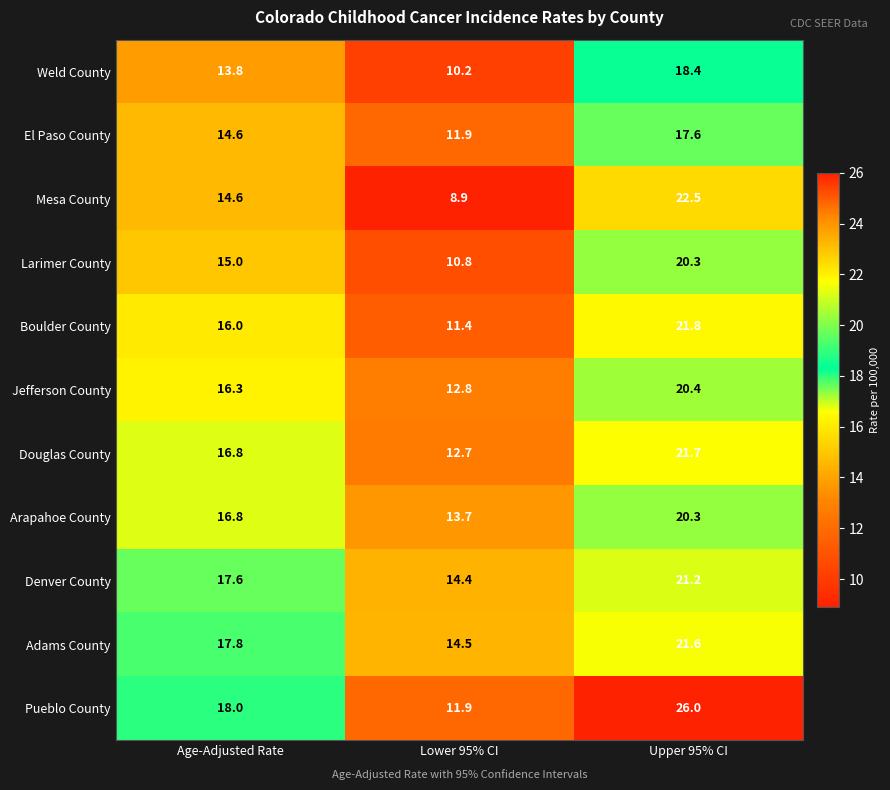

At which category does the chart reach its minimum across all series?

Lower 95% CI